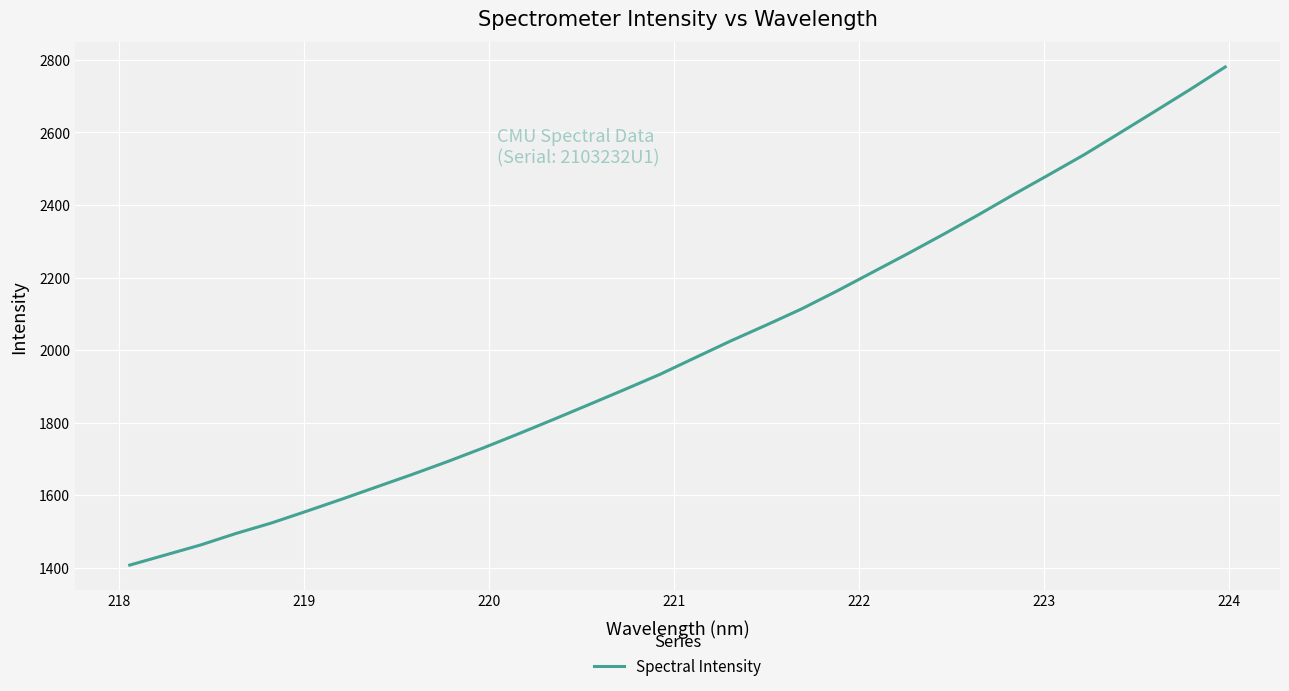

What is the maximum value shown in the chart?

2780.7